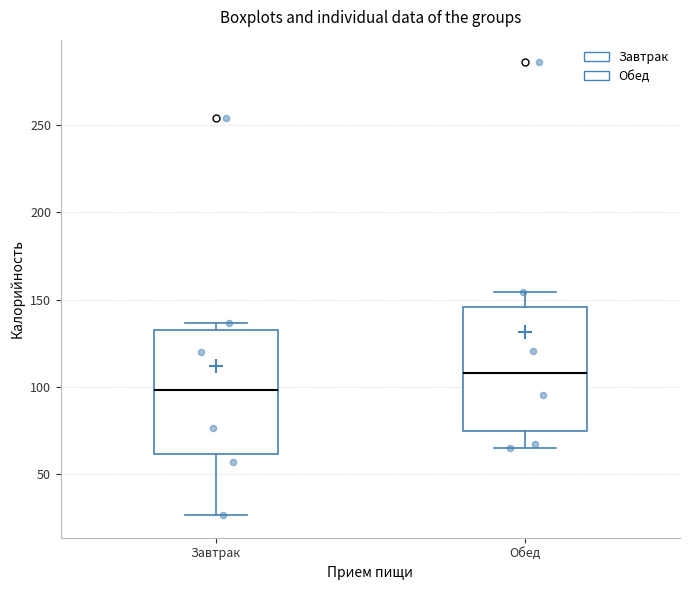

Reading left to right, transcribe this box plot: for each box, give where its median line is, the range the box spans, and where its two whiskers end, as read against the y-axis. The values are not printed on the chart, so give them approximately, as read against the axis.

Завтрак: median 100, box 60 to 135, whiskers 25 to 135 (just above the box's upper edge)
Обед: median 110, box 75 to 145, whiskers 65 to 155